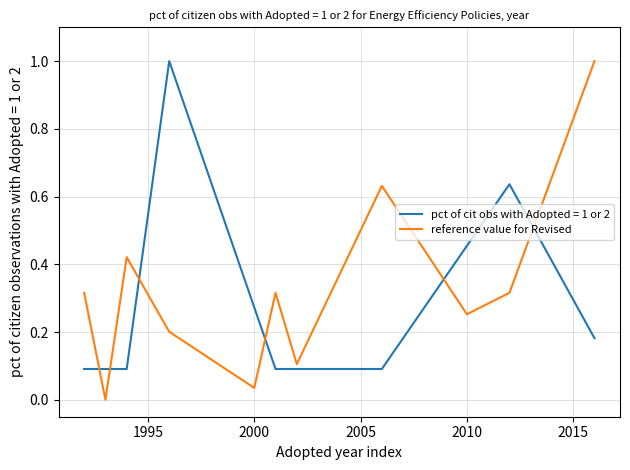

True or false: pct of cit obs with Adopted = 1 or 2 and reference value for Revised intersect in this chart.

True